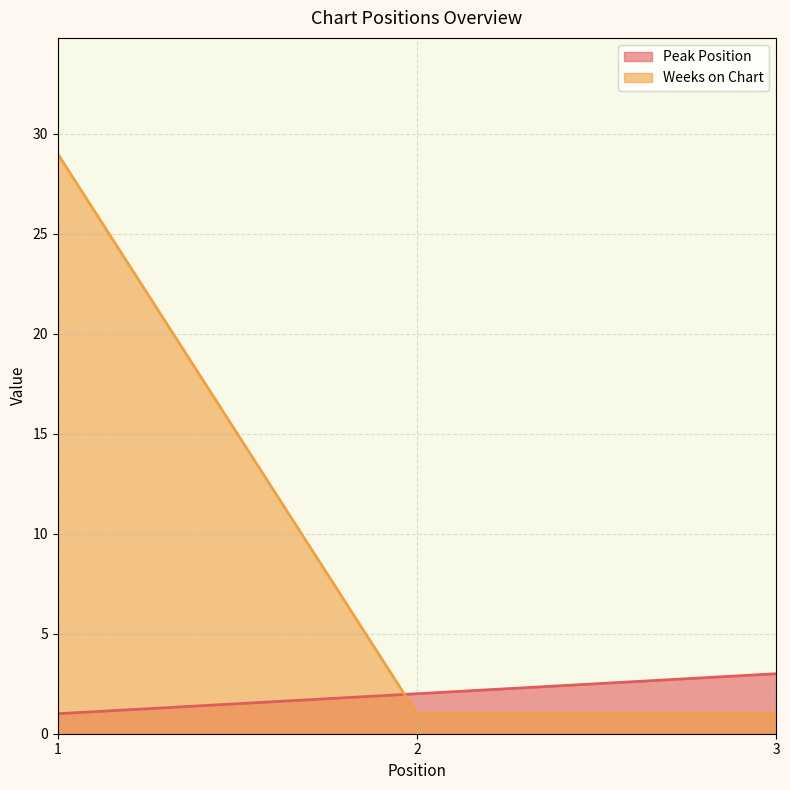

What is the value of the Peak Position point at the 1st from the left?

1